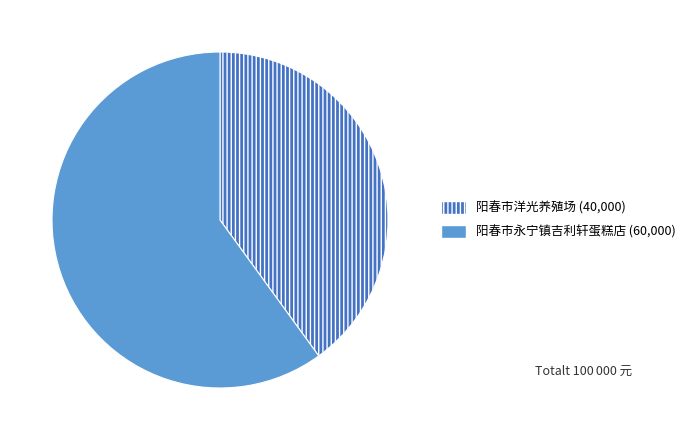

Is there a majority slice in this chart?

Yes